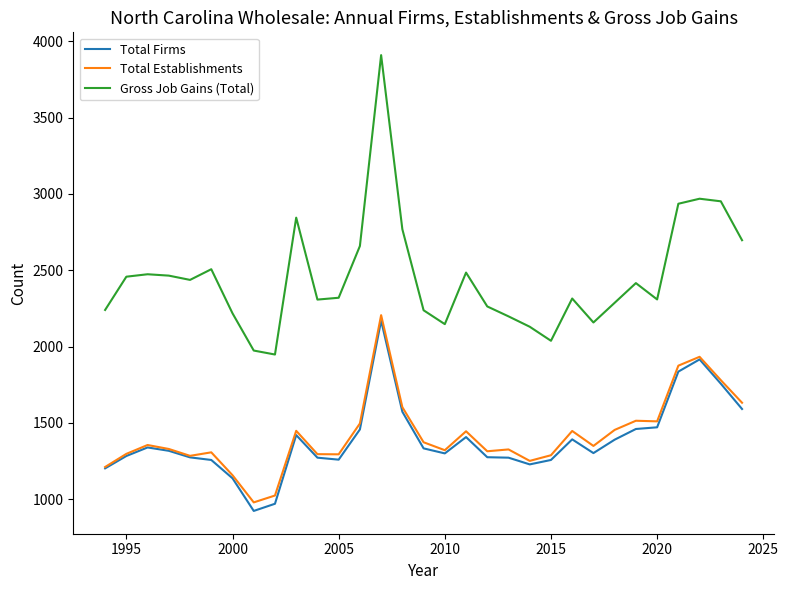

What are all the series names shown in the legend?

Total Firms, Total Establishments, Gross Job Gains (Total)